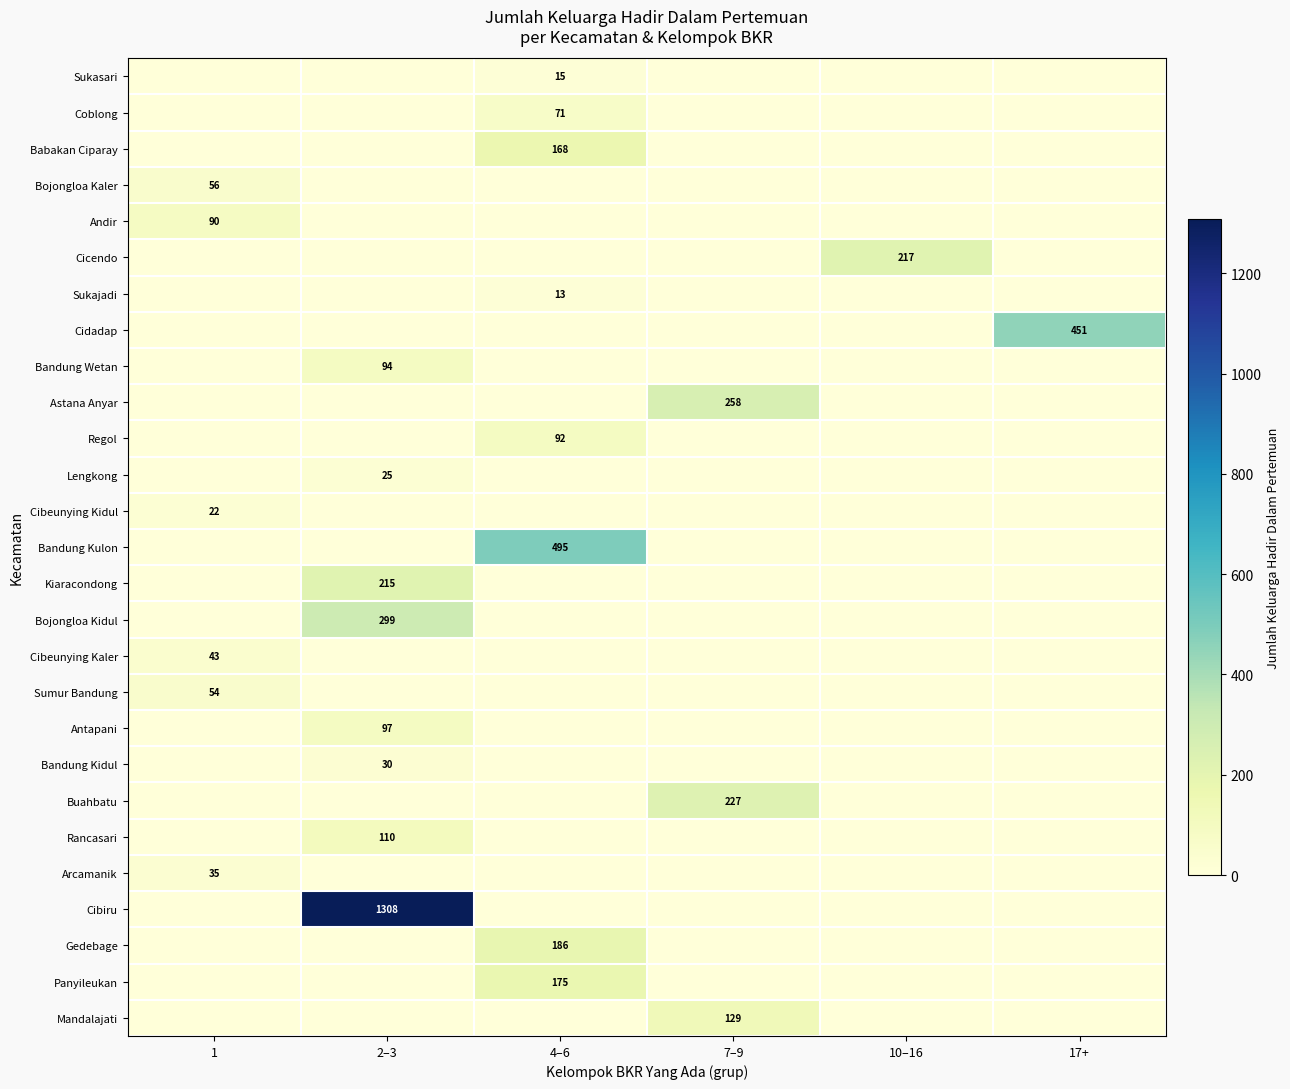

The Bandung Wetan series shows 149 at 2–3. True or false?

False